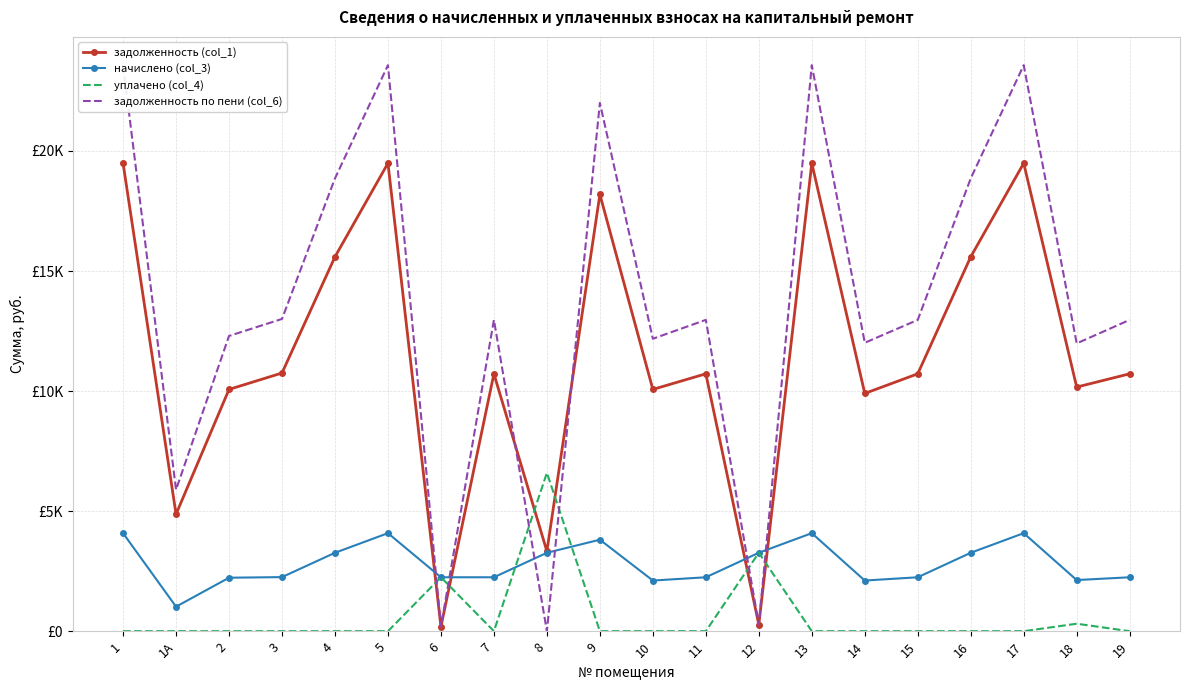

Rank the series at 13 from lowest to highest value.

уплачено (col_4), начислено (col_3), задолженность (col_1), задолженность по пени (col_6)